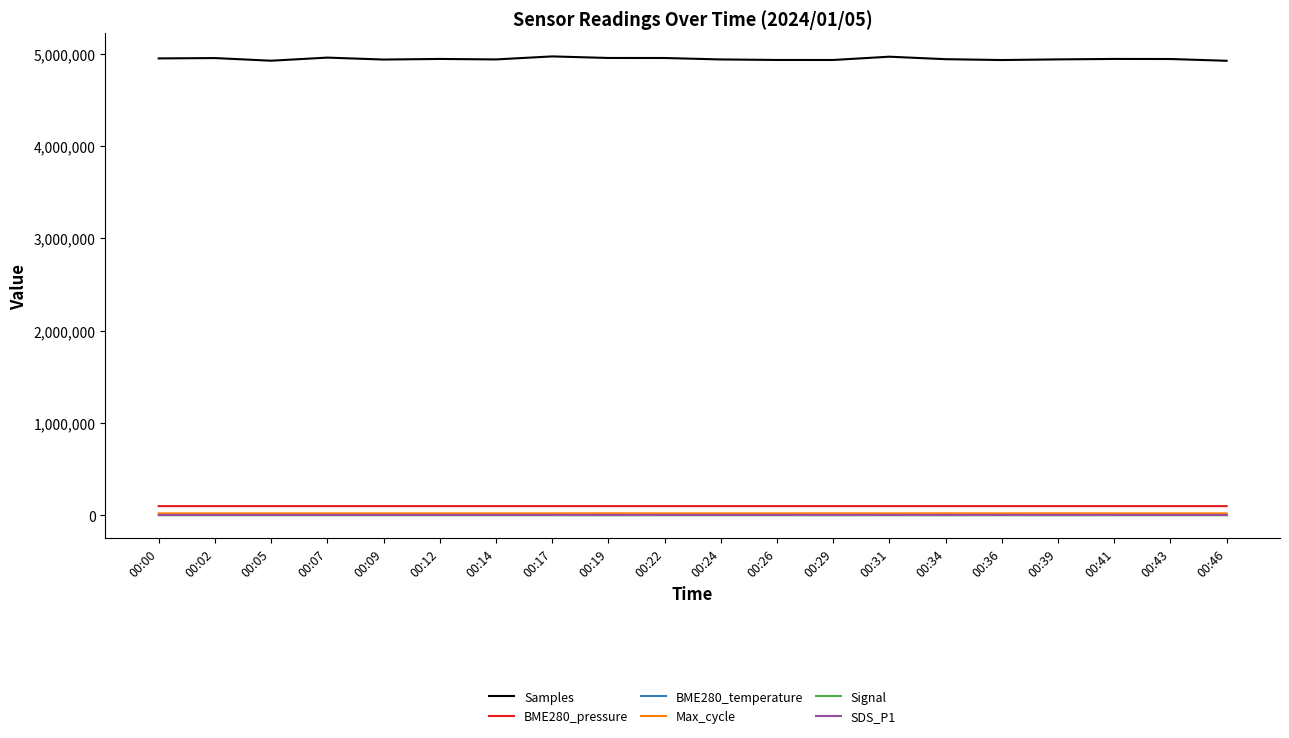

What is the maximum value shown in the chart?

4969190.0